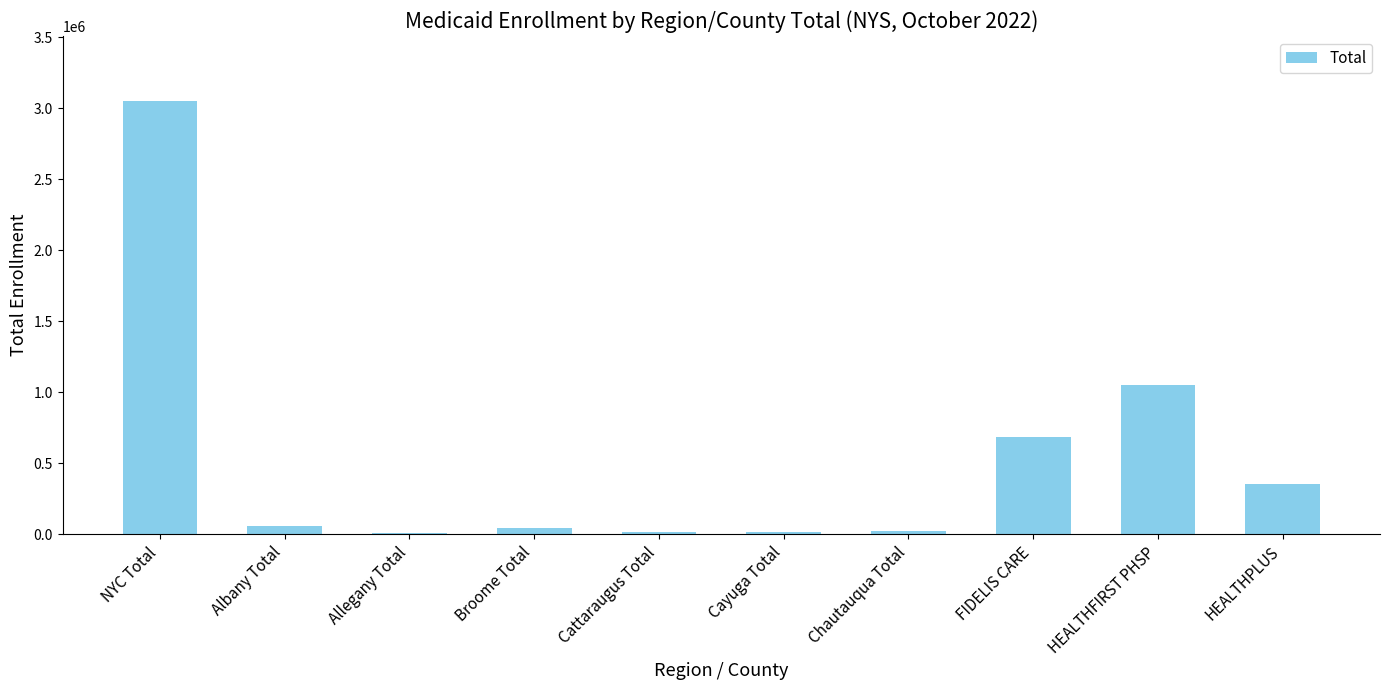

The chart shows a value of 356650 at HEALTHPLUS. True or false?

True